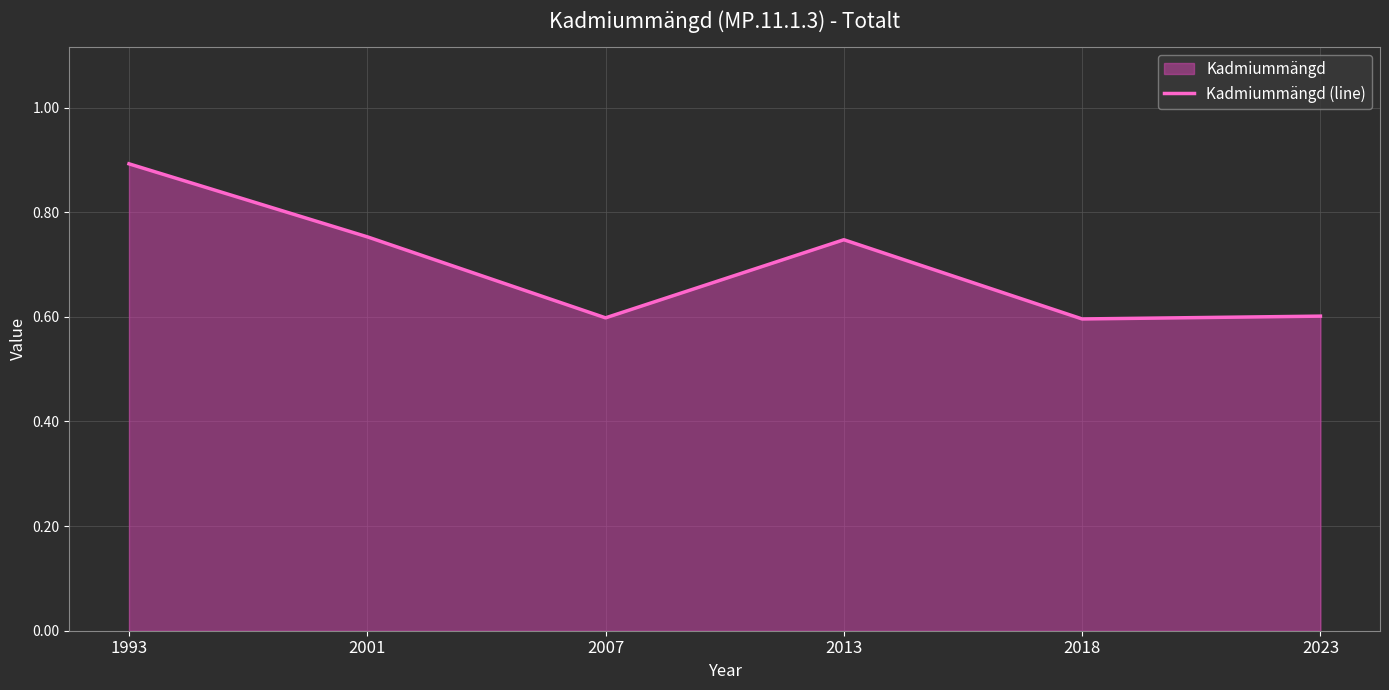

Is it true that the value at 2007 is 1.0?

False